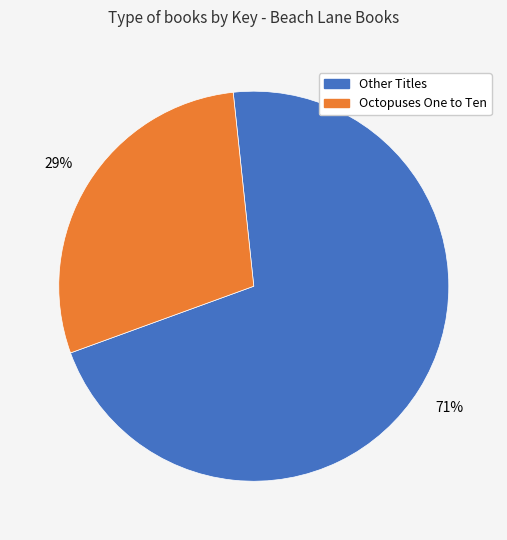

Count the number of slices in the pie.

2